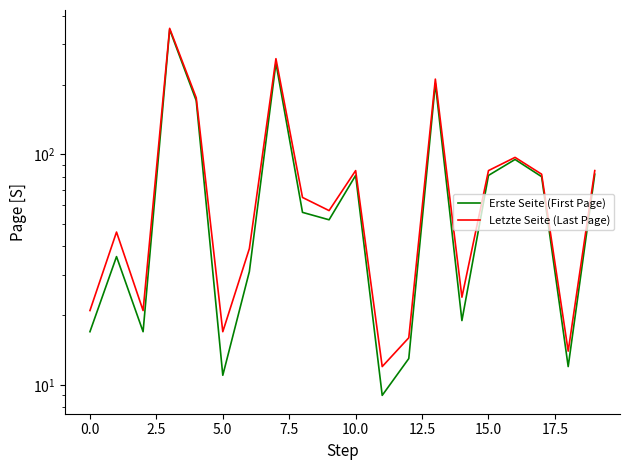

What is the label of the 12th point from the left?

11